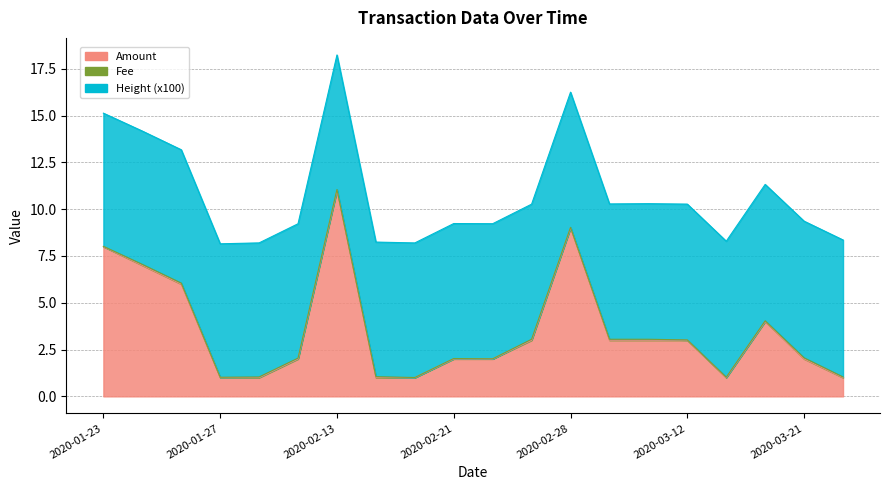

What is the sum of the Amount values at 2020-03-21 and 2020-03-15?

3.0